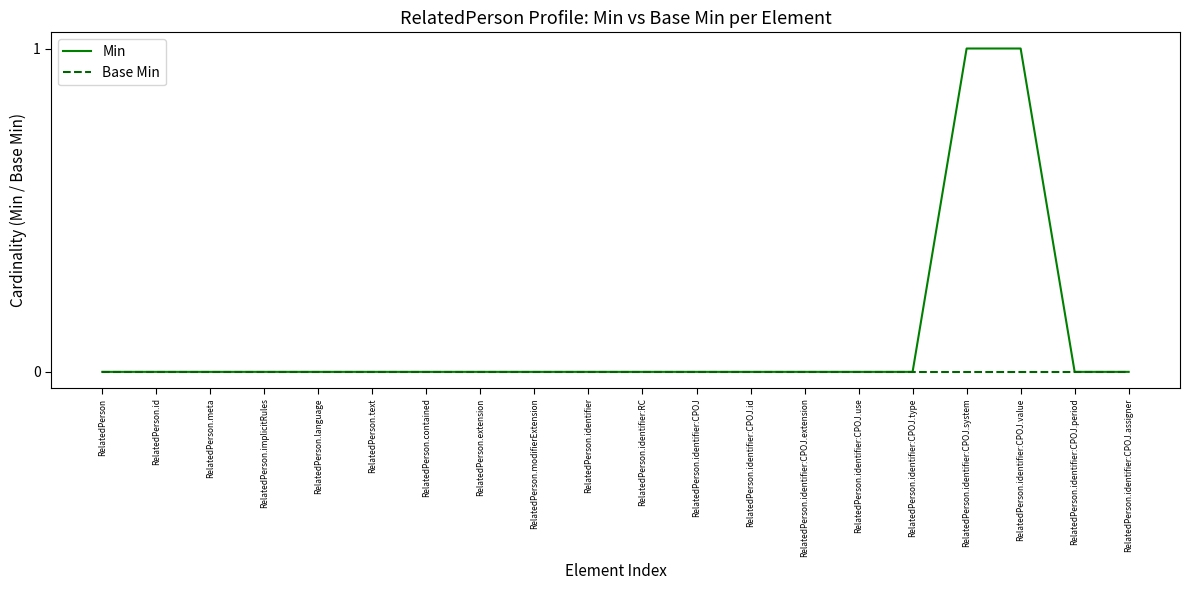

The value of Base Min at RelatedPerson.identifier:CPOJ.assigner is 0. True or false?

True